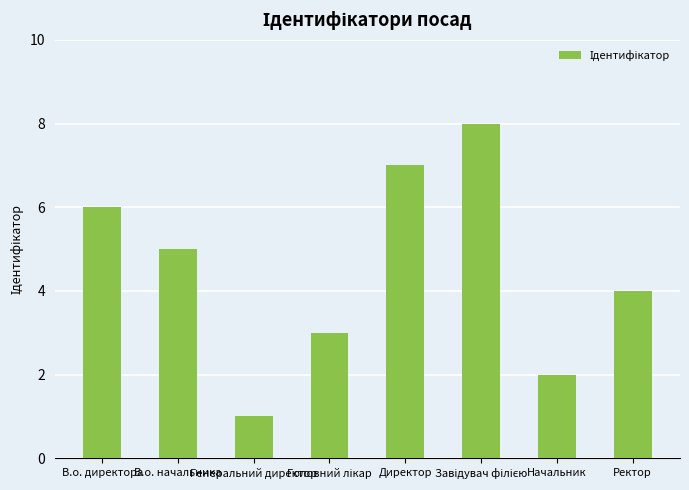

What is the sum of all values?

36